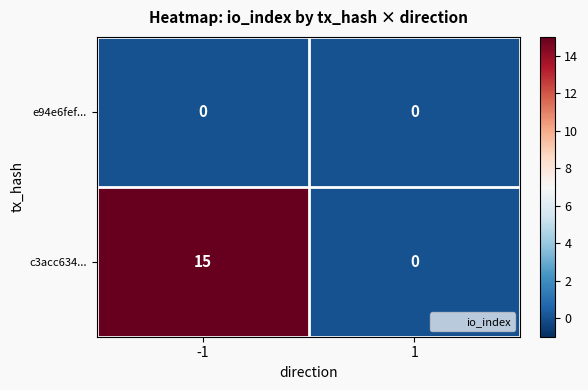

Reading left to right, transcribe all the data shown in this chart.

e94e6fef...: -1=0	1=0
c3acc634...: -1=15	1=0